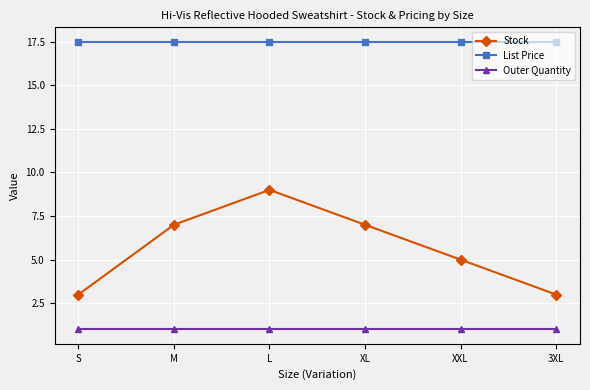

True or false: Stock and List Price intersect in this chart.

False